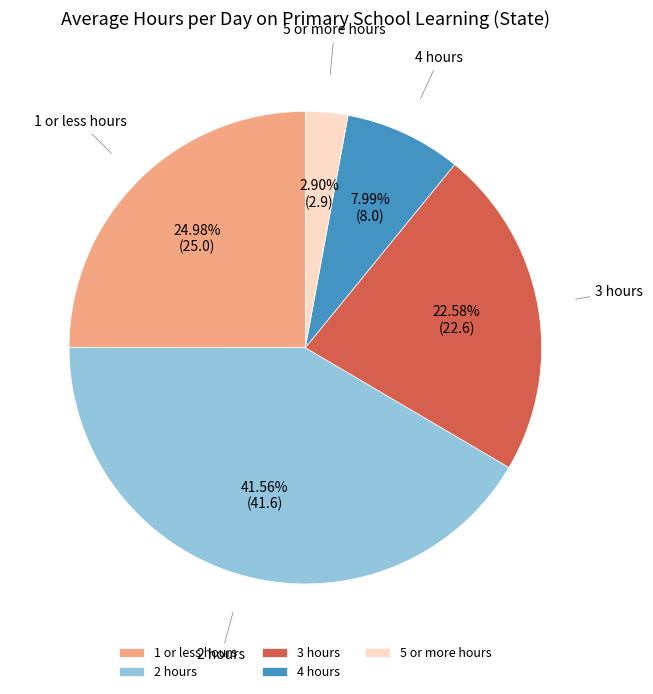

Count the number of slices in the pie.

5